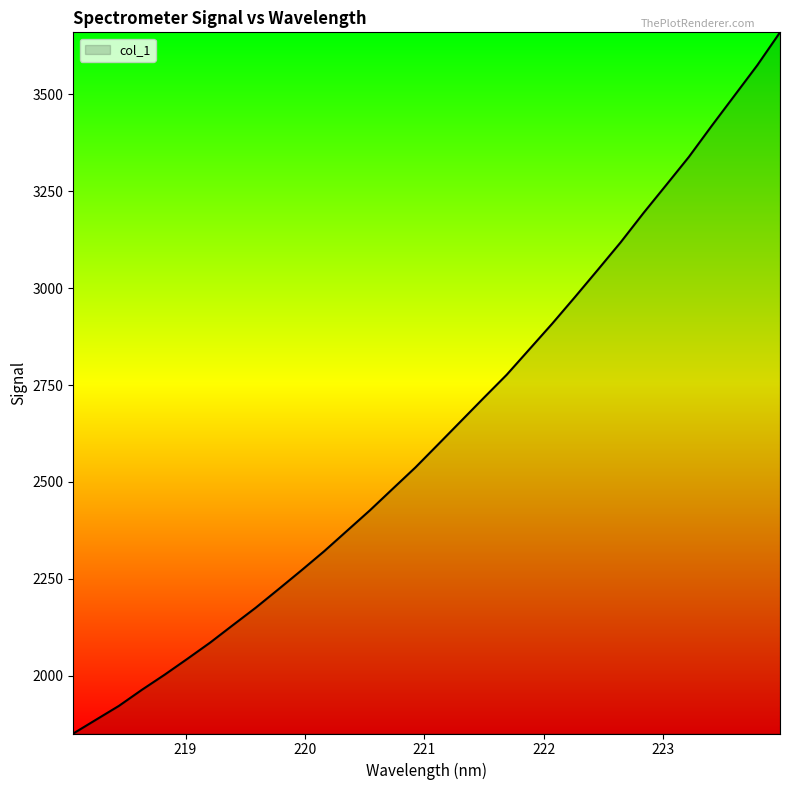

What is the maximum value shown in the chart?

3660.0